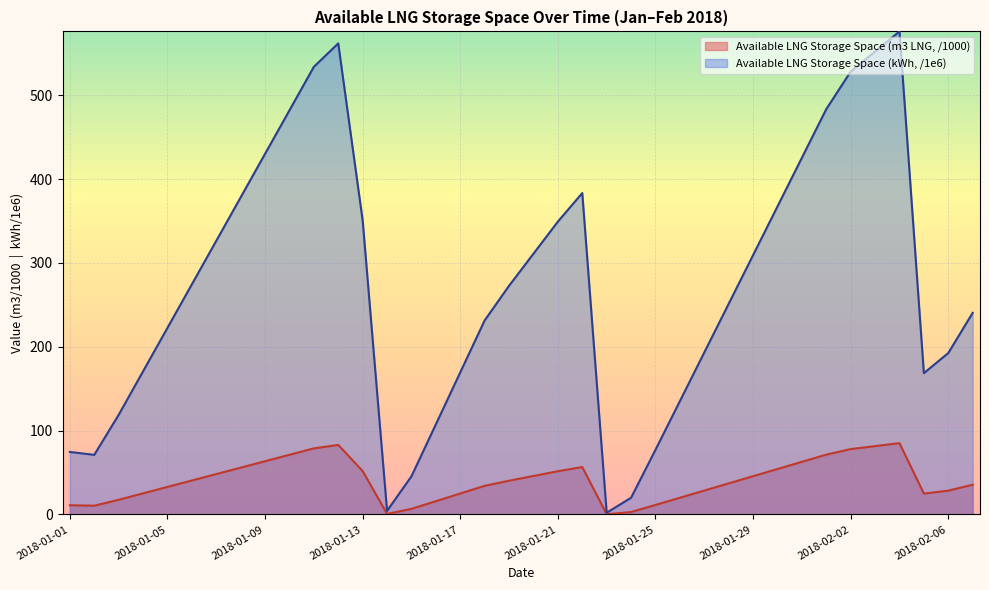

At which category is the sum across all series the highest?

2018-02-04